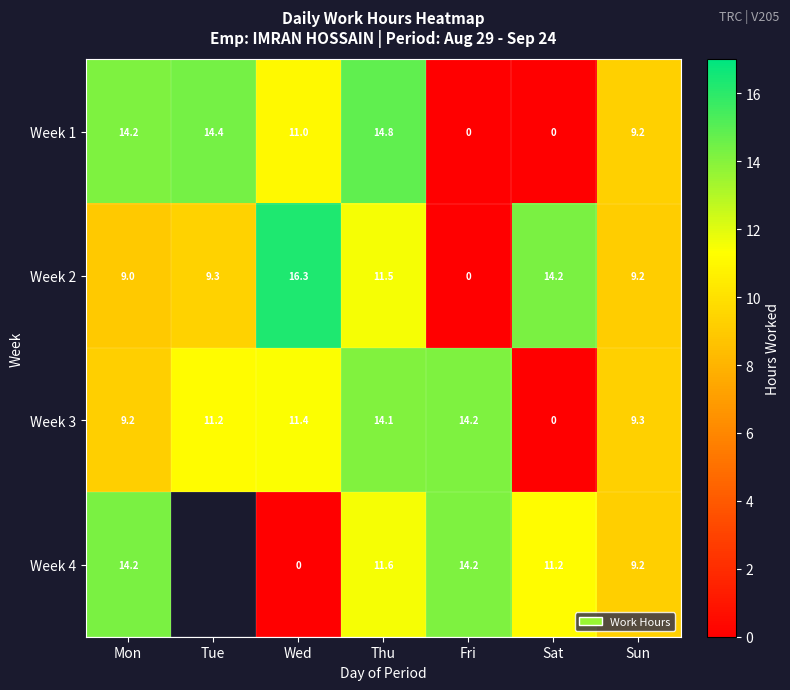

How many data points does each series have?

7